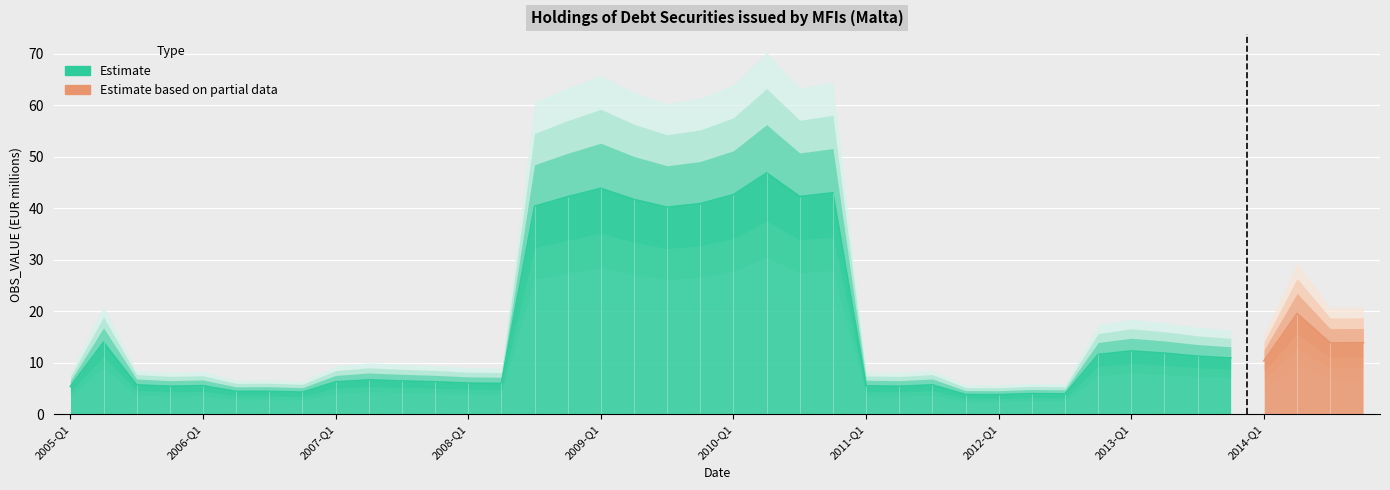

Reading right to left, transcribe all the data shown in this chart.

2014-Q4=13.9	2014-Q3=13.9	2014-Q2=19.6	2014-Q1=10.4	2013-Q4=10.9	2013-Q3=11.3	2013-Q2=11.9	2013-Q1=12.3	2012-Q4=11.6	2012-Q3=4.0	2012-Q2=4.0	2012-Q1=3.8	2011-Q4=3.9	2011-Q3=5.7	2011-Q2=5.4	2011-Q1=5.5	2010-Q4=43.0	2010-Q3=42.3	2010-Q2=46.9	2010-Q1=42.7	2009-Q4=40.9	2009-Q3=40.2	2009-Q2=41.7	2009-Q1=43.9	2008-Q4=42.3	2008-Q3=40.4	2008-Q2=6.0	2008-Q1=6.1	2007-Q4=6.3	2007-Q3=6.5	2007-Q2=6.7	2007-Q1=6.3	2006-Q4=4.3	2006-Q3=4.5	2006-Q2=4.5	2006-Q1=5.6	2005-Q4=5.5	2005-Q3=5.7	2005-Q2=14.0	2005-Q1=5.4